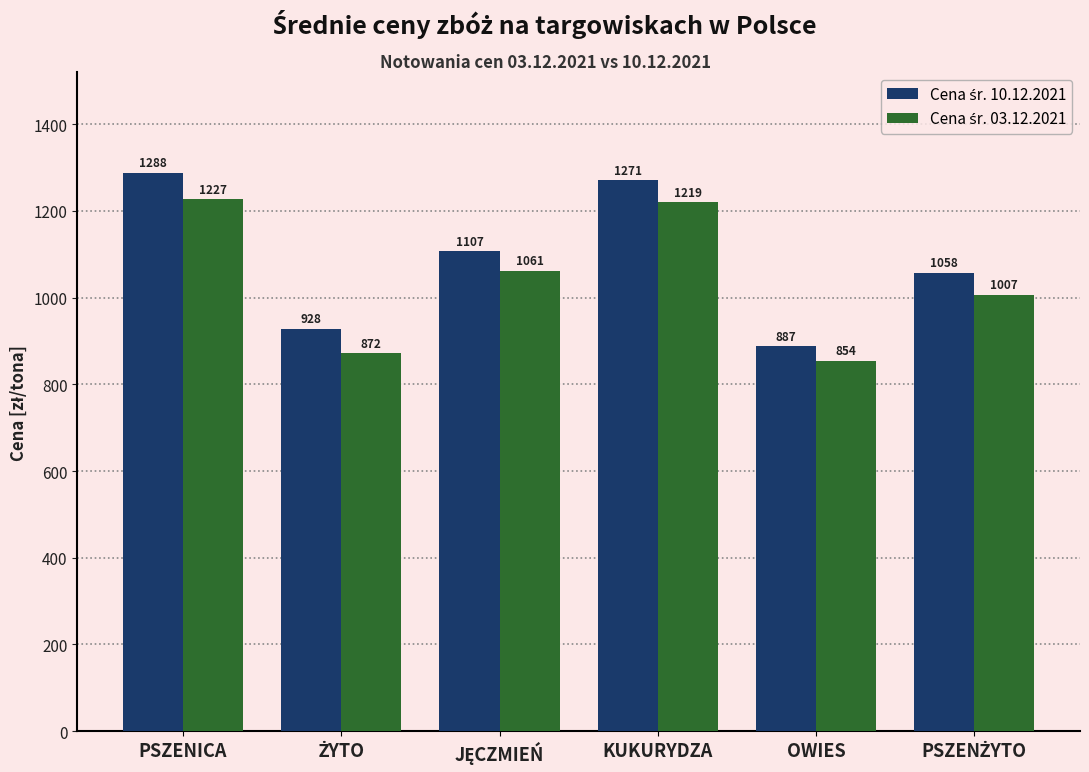

Which category has the highest value across all series?

PSZENICA